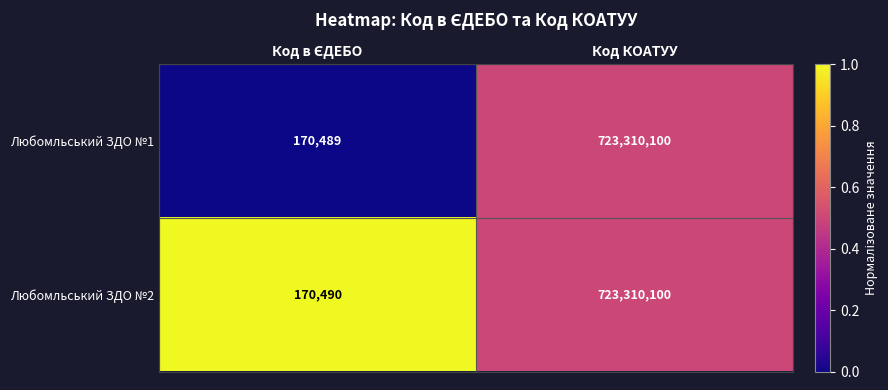

Rank the series by their average value, from lowest to highest.

Любомльський ЗДО №1, Любомльський ЗДО №2